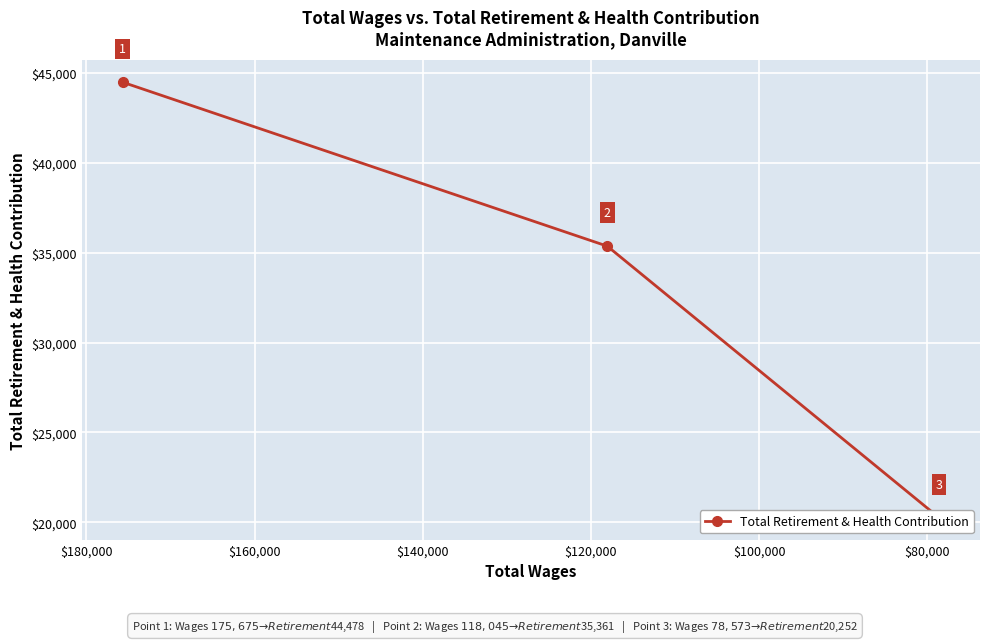

Count the values in the range 20252 to 44478.

3